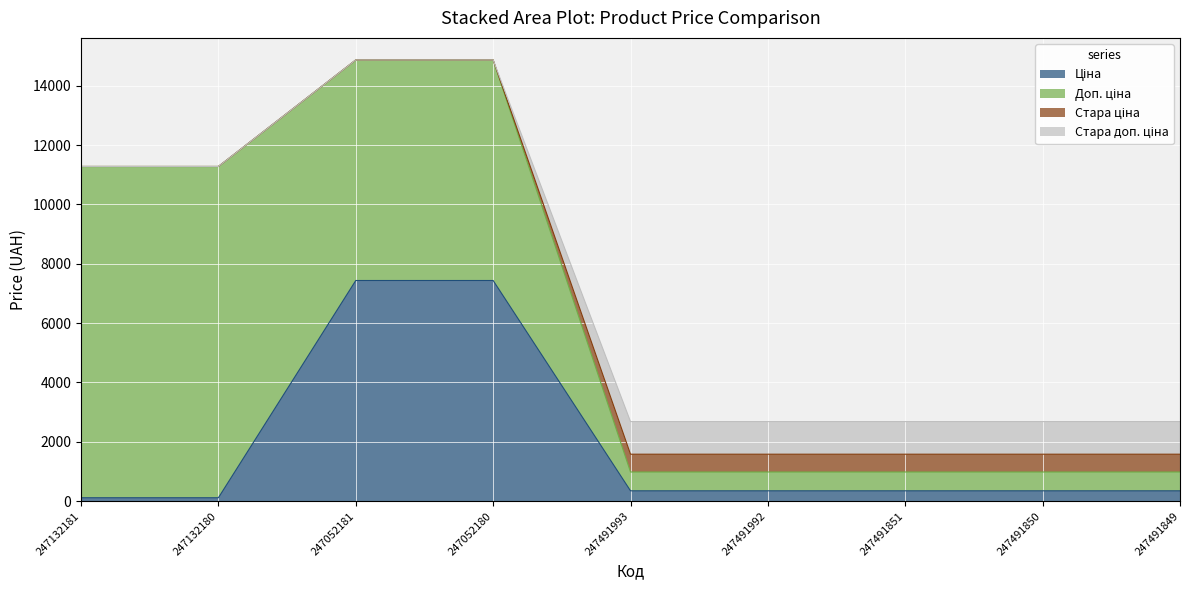

Rank the categories by Ціна value from highest to lowest.

247052181, 247052180, 247491993, 247491992, 247491851, 247491850, 247491849, 247132181, 247132180